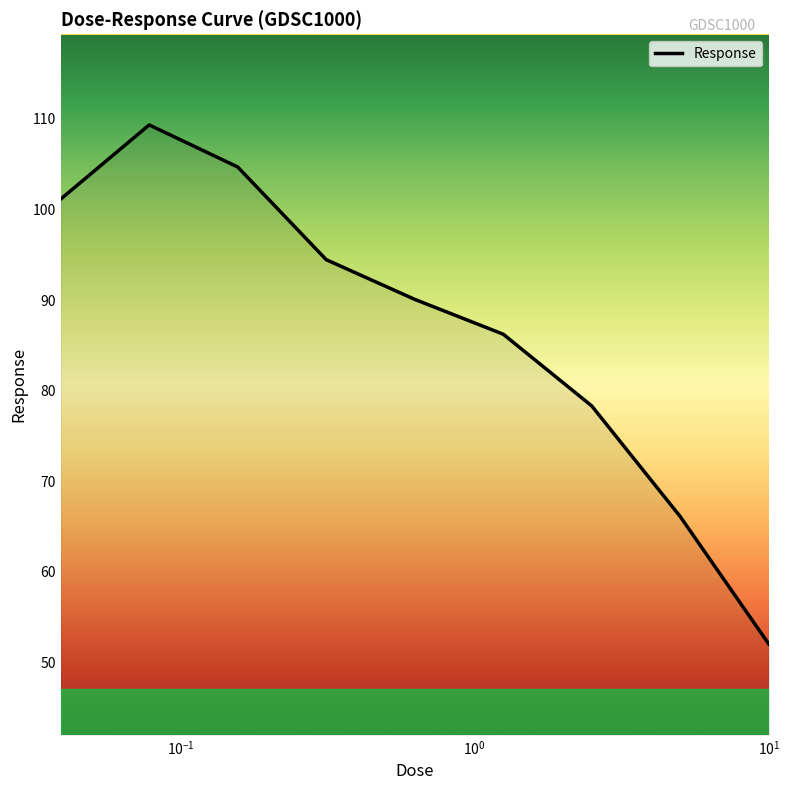

What is the greatest value displayed?

109.3